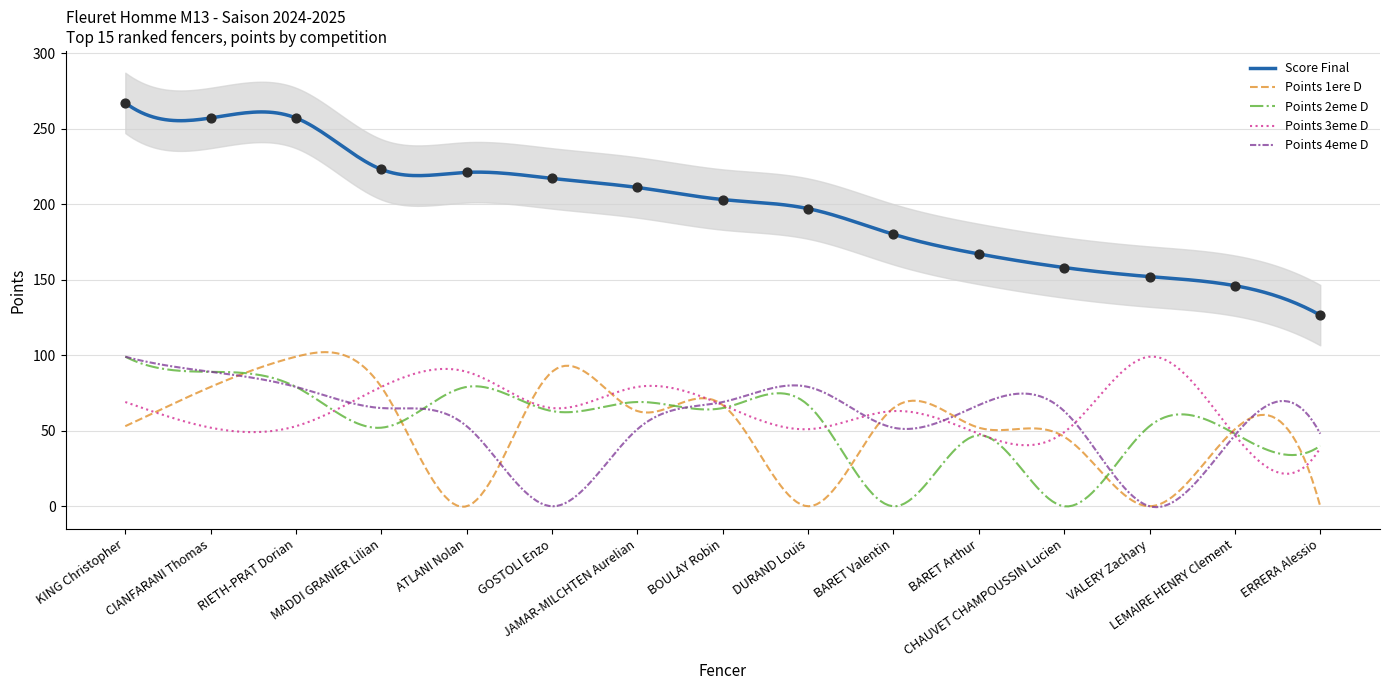

Which series has the largest total across all categories?

Score Final